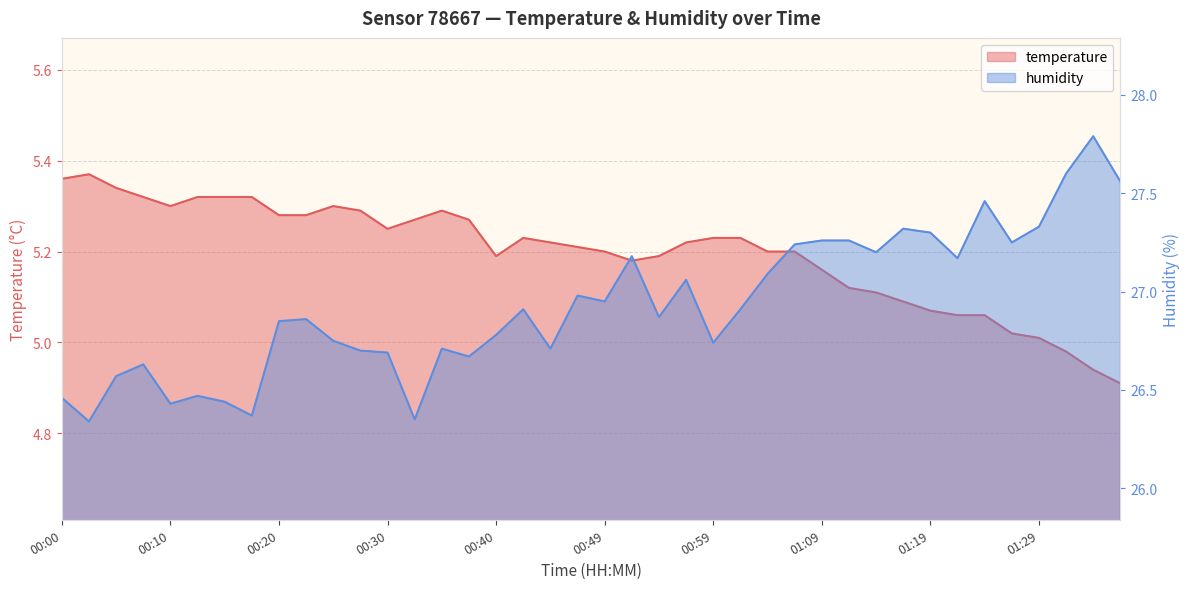

Reading right to left, extract all data points from this chart.

temperature: 01:39=4.9	01:35=4.9	01:32=5.0	01:29=5.0	01:27=5.0	01:24=5.1	01:22=5.1	01:19=5.1	01:17=5.1	01:14=5.1	01:12=5.1	01:09=5.2	01:07=5.2	01:04=5.2	01:02=5.2	00:59=5.2	00:57=5.2	00:54=5.2	00:52=5.2	00:49=5.2	00:47=5.2	00:45=5.2	00:42=5.2	00:40=5.2	00:37=5.3	00:35=5.3	00:32=5.3	00:30=5.2	00:27=5.3	00:25=5.3	00:22=5.3	00:20=5.3	00:17=5.3	00:14=5.3	00:12=5.3	00:10=5.3	00:07=5.3	00:05=5.3	00:02=5.4	00:00=5.4
humidity: 01:39=27.6	01:35=27.8	01:32=27.6	01:29=27.3	01:27=27.2	01:24=27.5	01:22=27.2	01:19=27.3	01:17=27.3	01:14=27.2	01:12=27.3	01:09=27.3	01:07=27.2	01:04=27.1	01:02=26.9	00:59=26.7	00:57=27.1	00:54=26.9	00:52=27.2	00:49=26.9	00:47=27.0	00:45=26.7	00:42=26.9	00:40=26.8	00:37=26.7	00:35=26.7	00:32=26.4	00:30=26.7	00:27=26.7	00:25=26.8	00:22=26.9	00:20=26.9	00:17=26.4	00:14=26.4	00:12=26.5	00:10=26.4	00:07=26.6	00:05=26.6	00:02=26.3	00:00=26.5